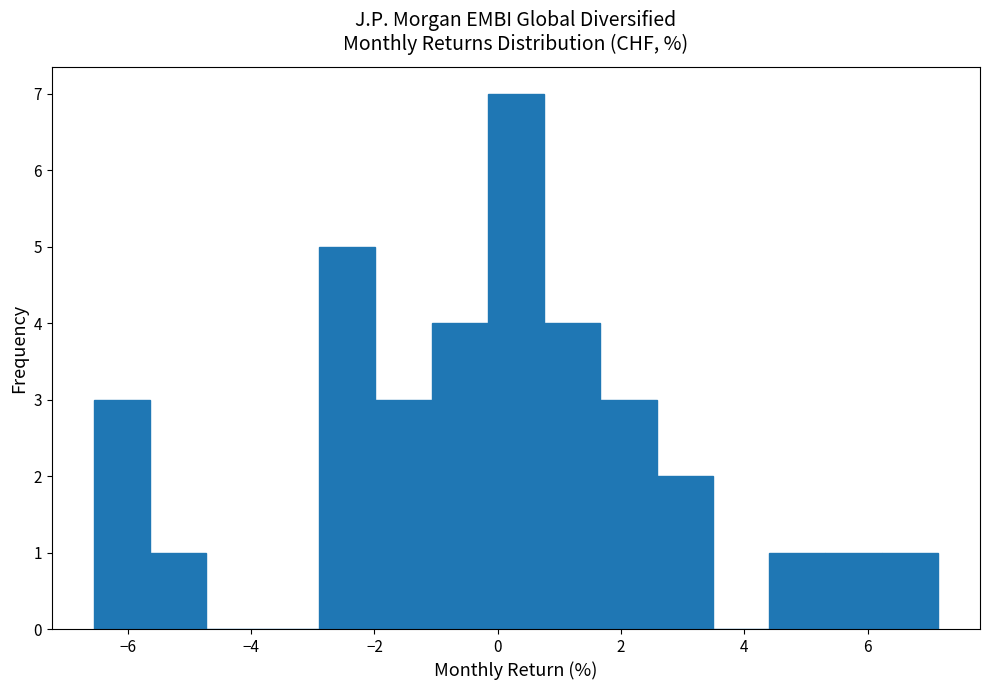

What is the height of the bar covering 0.8 to 1.6 on the x-axis? Neither the bar edges nor the heights are printed on the chart, so give them approximately, as read against the axes.

4